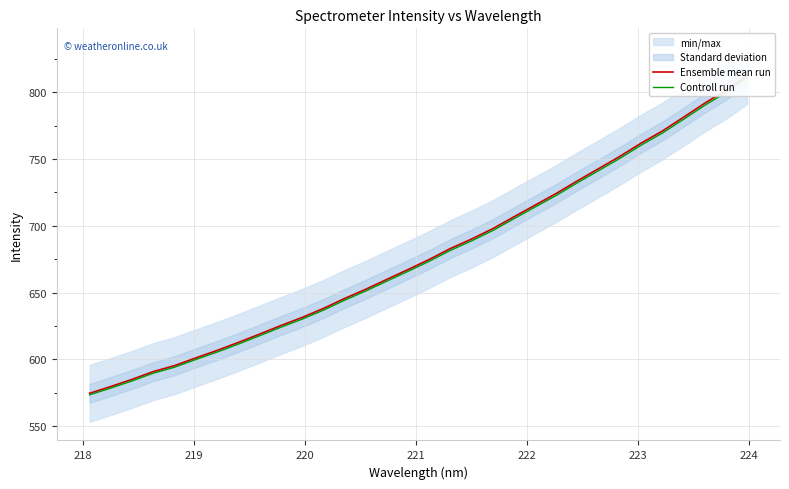

What is the difference between the maximum and minimum values in the Ensemble mean run series?

237.8